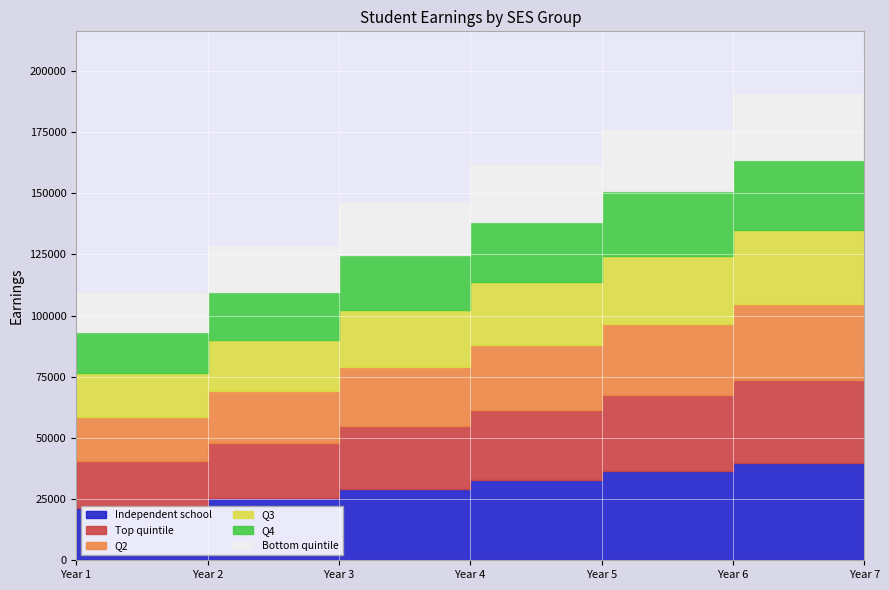

What is the average value of the Independent school series?

32603.2